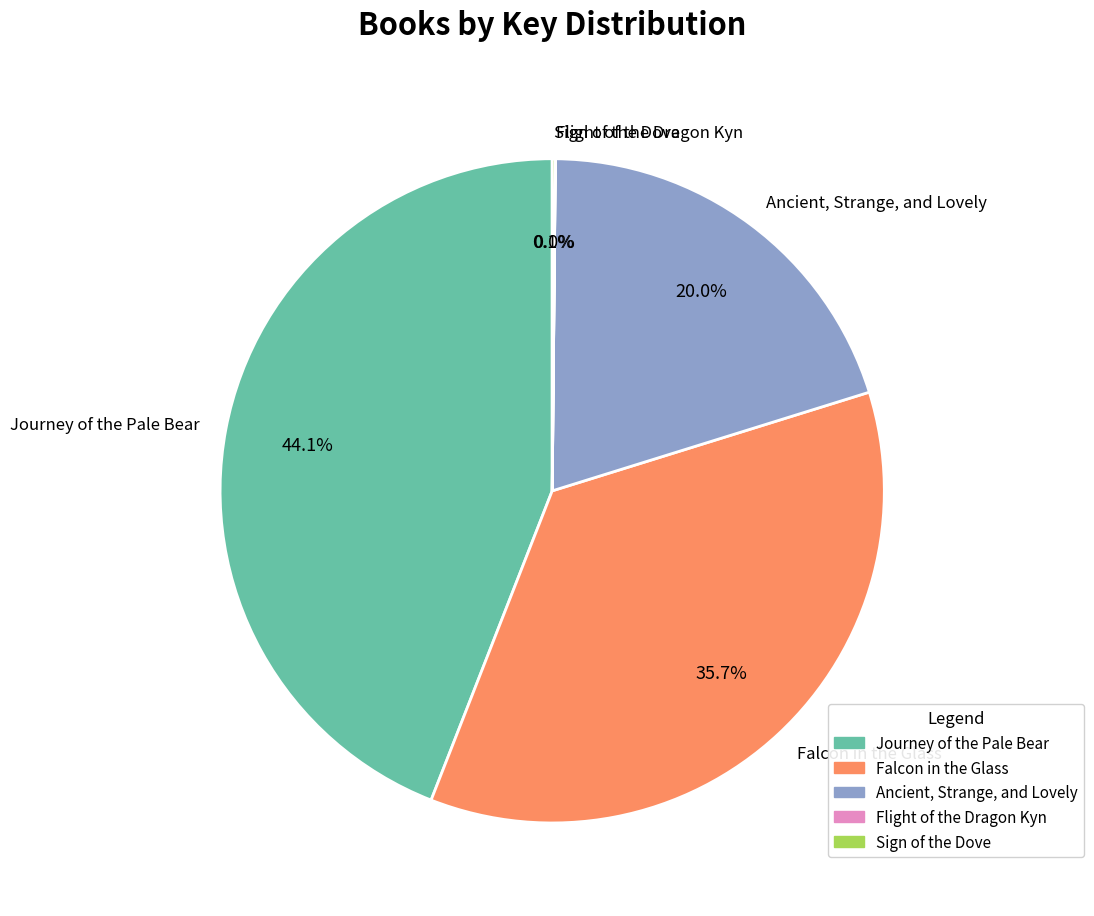

The Ancient, Strange, and Lovely slice represents 28% of the pie. True or false?

False